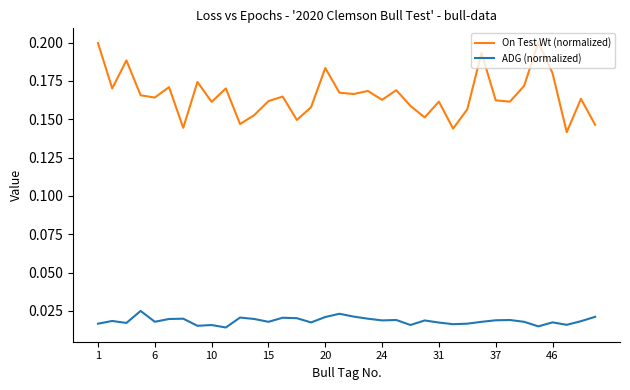

True or false: ADG (normalized) and On Test Wt (normalized) intersect in this chart.

False